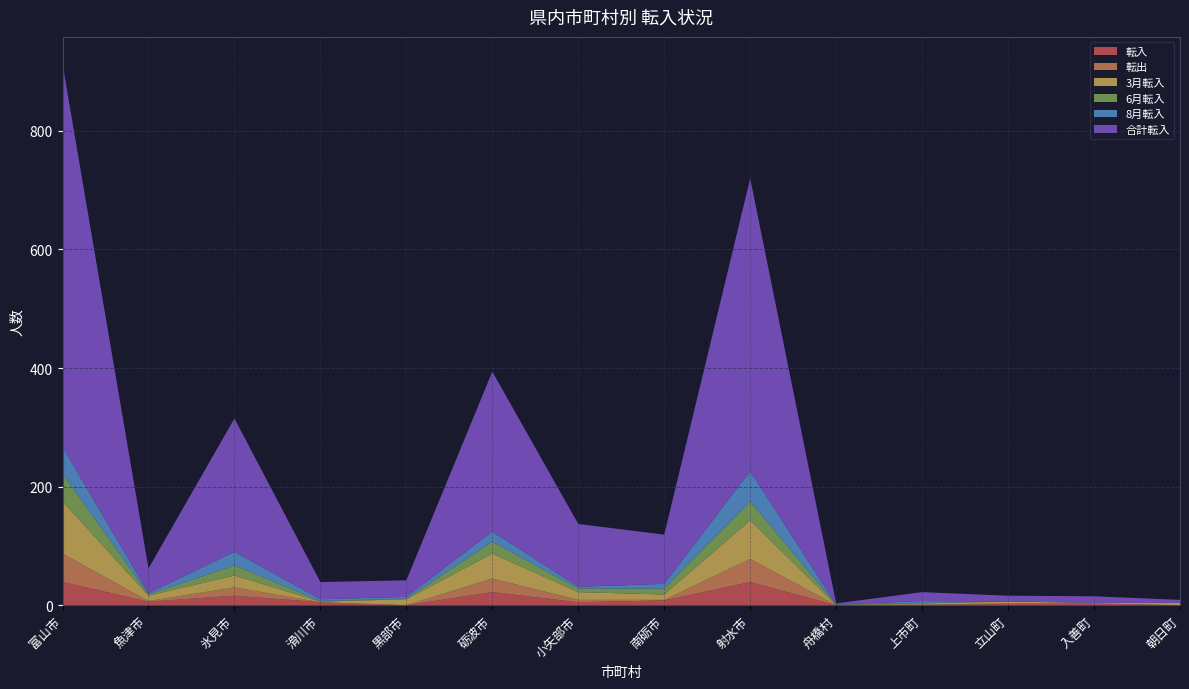

Reading right to left, what are all the values shown in this chart?

転入: 朝日町=0	入善町=3	立山町=2	上市町=0	舟橋村=0	射水市=39	南砺市=8	小矢部市=5	砺波市=22	黒部市=0	滑川市=5	氷見市=16	魚津市=6	富山市=39
転出: 朝日町=0	入善町=0	立山町=1	上市町=1	舟橋村=0	射水市=39	南砺市=1	小矢部市=4	砺波市=23	黒部市=0	滑川市=0	氷見市=14	魚津市=1	富山市=48
3月転入: 朝日町=4	入善町=1	立山町=3	上市町=2	舟橋村=0	射水市=65	南砺市=9	小矢部市=13	砺波市=42	黒部市=10	滑川市=1	氷見市=20	魚津市=9	富山市=88
6月転入: 朝日町=0	入善町=0	立山町=0	上市町=1	舟橋村=1	射水市=32	南砺市=10	小矢部市=6	砺波市=20	黒部市=1	滑川市=1	氷見市=17	魚津市=2	富山市=47
8月転入: 朝日町=0	入善町=0	立山町=0	上市町=3	舟橋村=0	射水市=51	南砺市=8	小矢部市=3	砺波市=17	黒部市=3	滑川市=3	氷見市=23	魚津市=2	富山市=45
合計転入: 朝日町=5	入善町=11	立山町=10	上市町=15	舟橋村=2	射水市=494	南砺市=83	小矢部市=106	砺波市=270	黒部市=28	滑川市=29	氷見市=225	魚津市=42	富山市=646